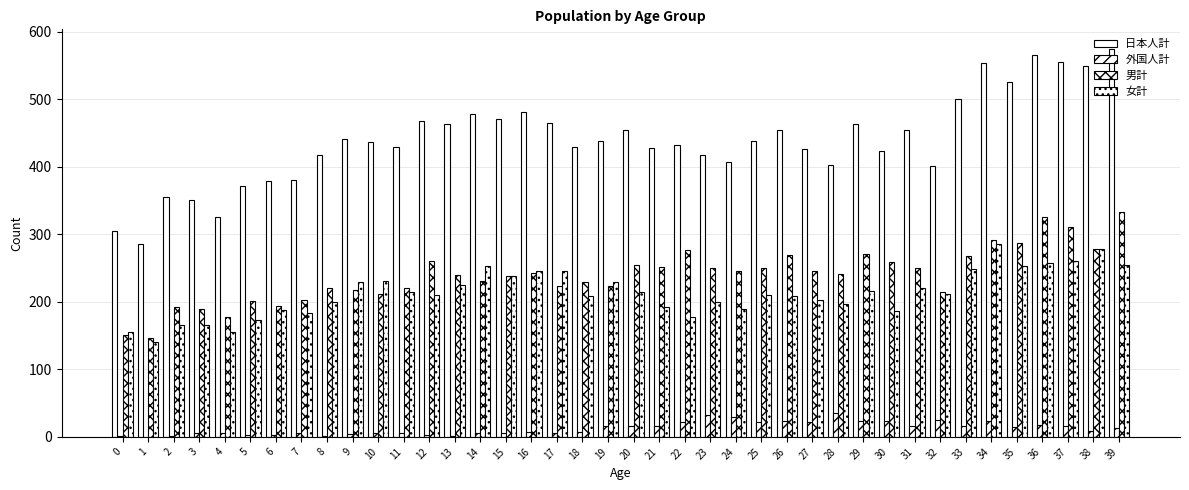

Rank the series at 29 from highest to lowest value.

日本人計, 男計, 女計, 外国人計